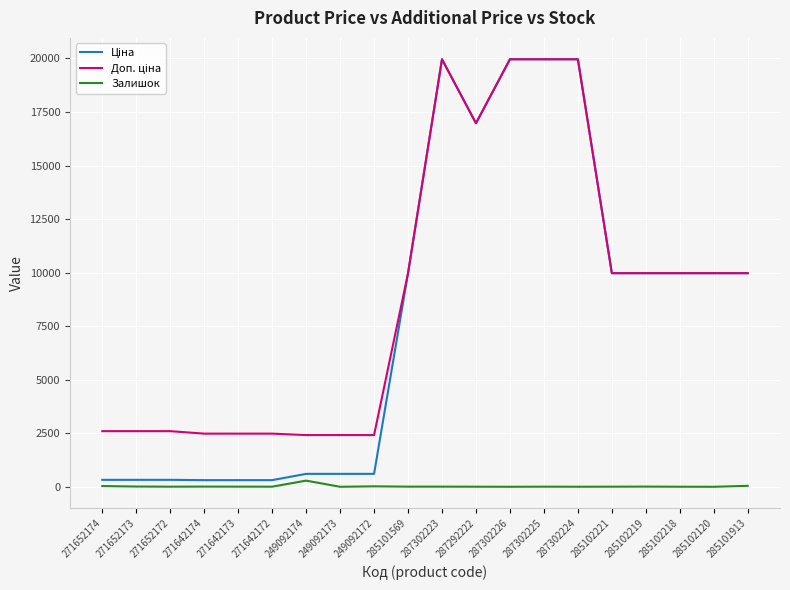

How many distinct data groups are displayed?

3